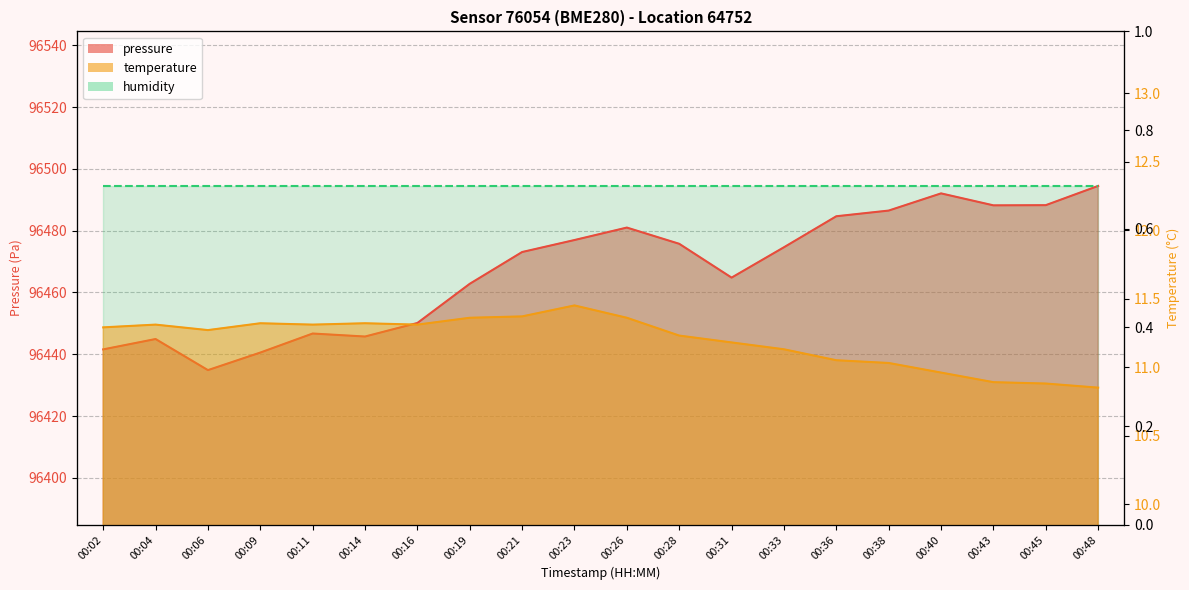

The value of temperature at 00:43 is 10.9. True or false?

True